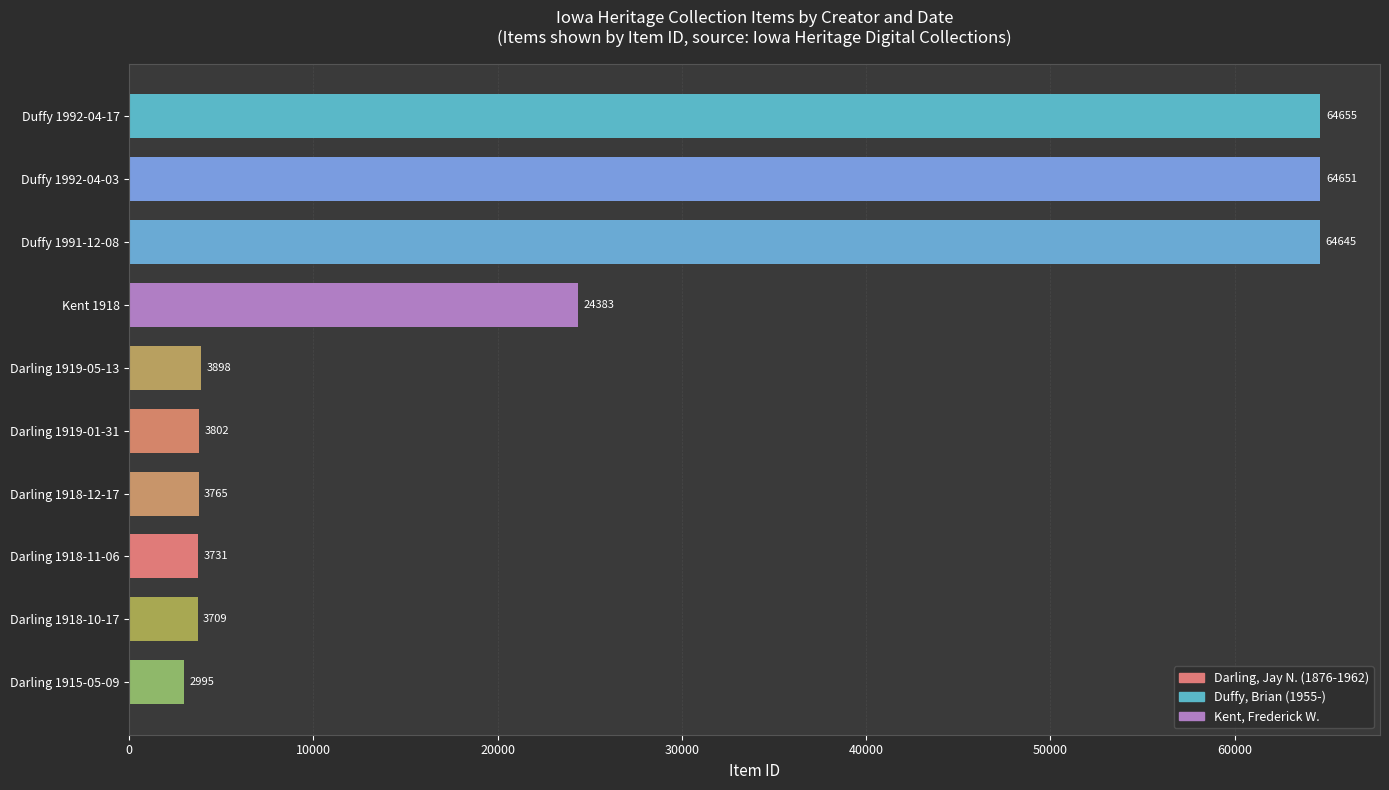

What is the change in value from Darling 1919-01-31 to Darling 1918-11-06?

-71